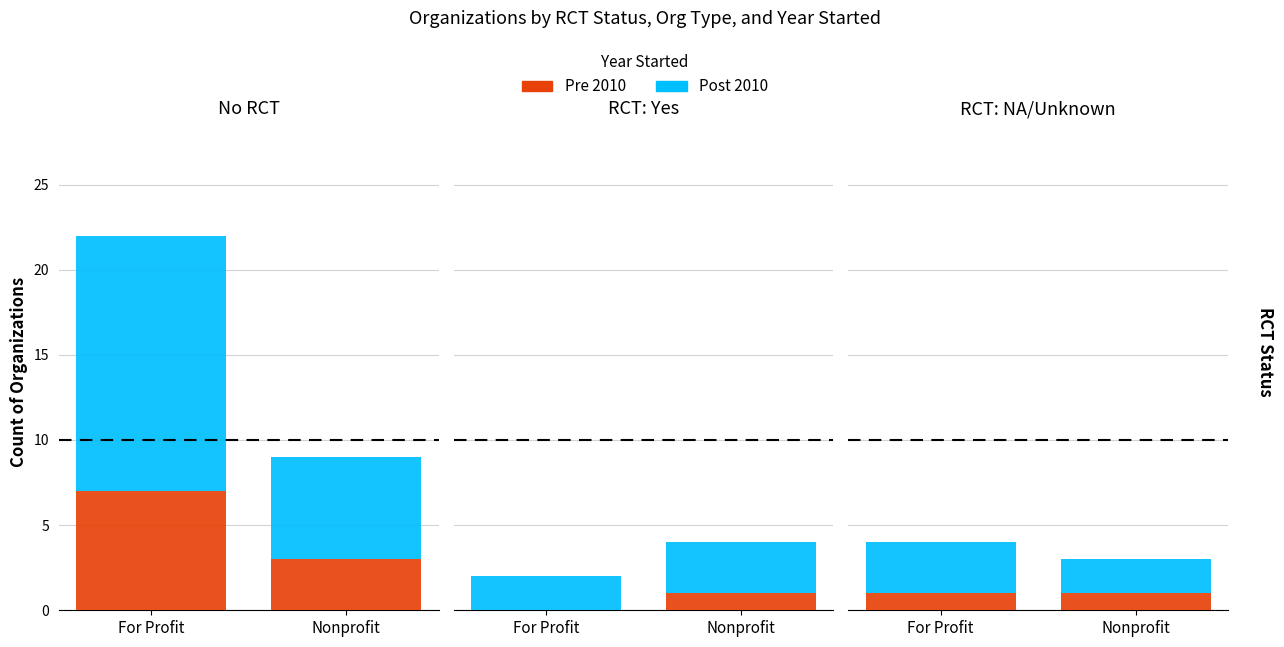

What is the label of the 1st bar from the left?

For Profit